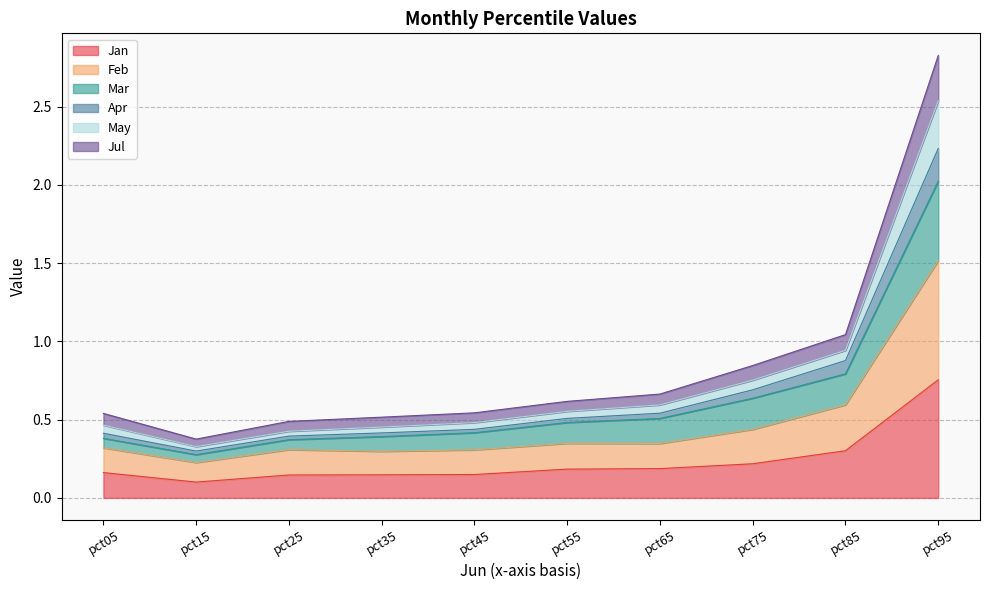

List the labels in order of May value, largest first.

pct95, pct85, pct75, pct65, pct55, pct45, pct05, pct35, pct25, pct15